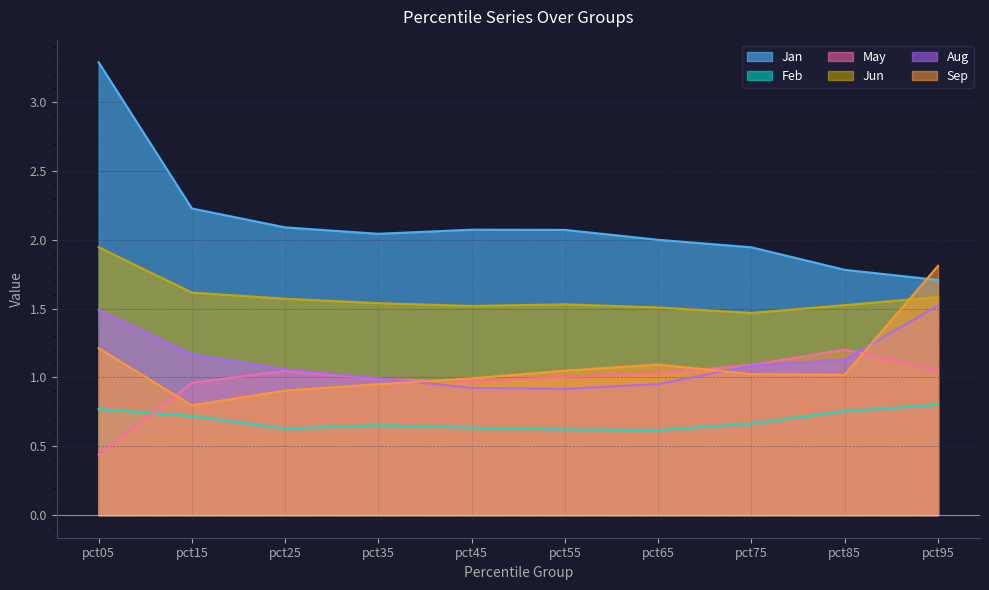

Count the number of categories in the chart.

10